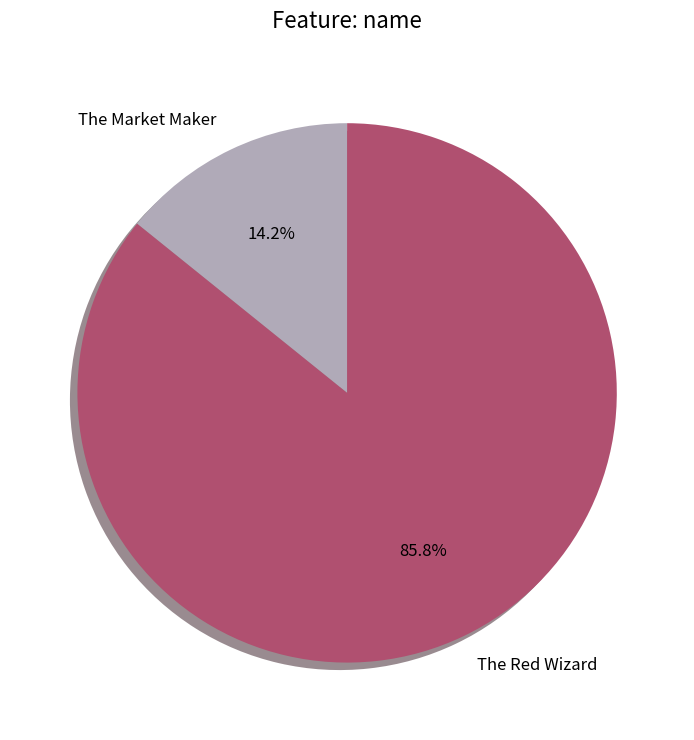

To the nearest percent, what percentage of the pie is The Market Maker?

14%